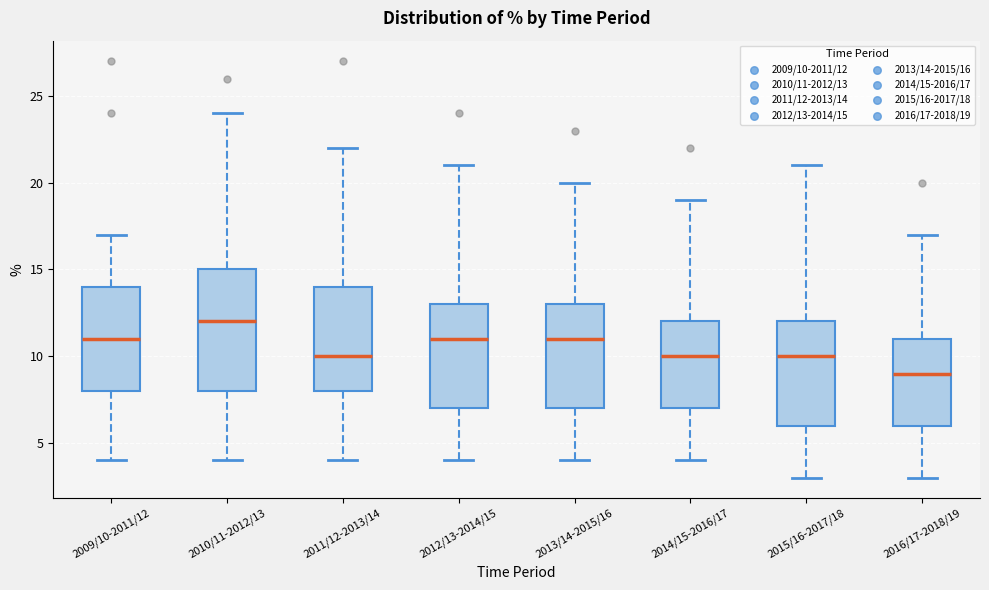

Which box's median line is the highest?

2010/11-2012/13